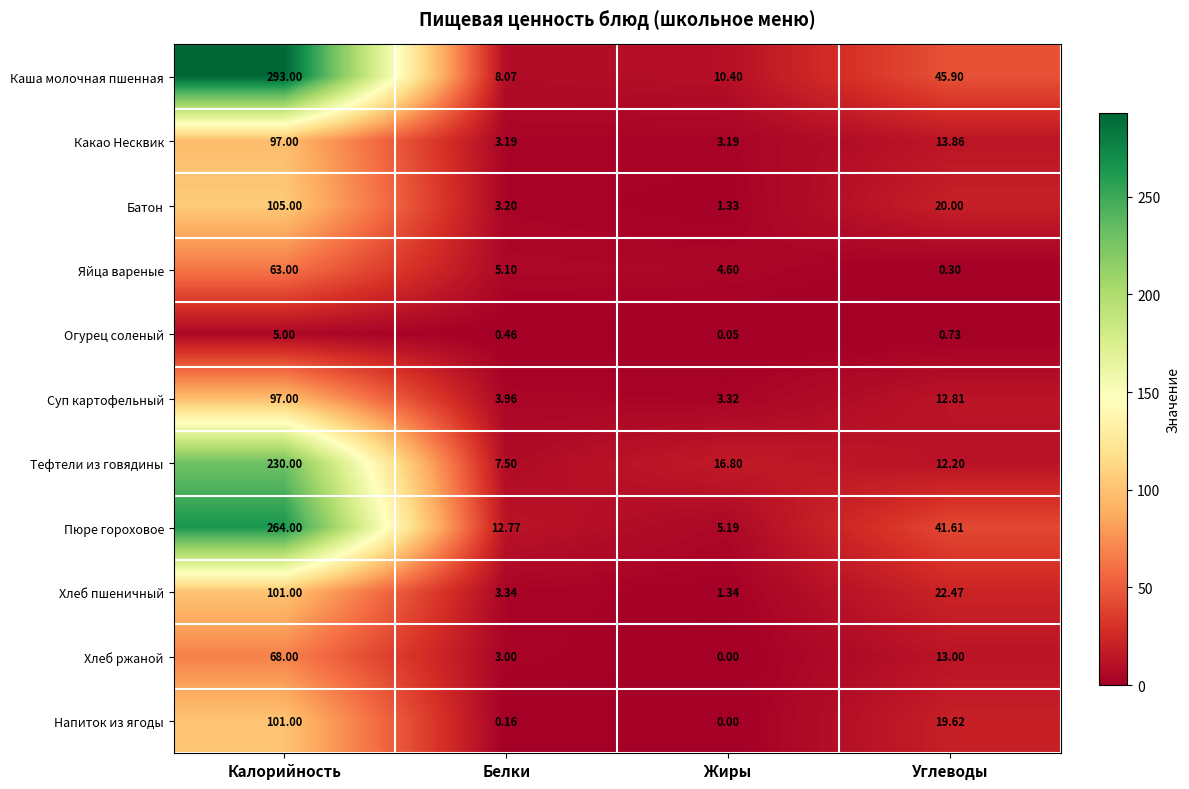

What is the total value across all series at Жиры?

46.2